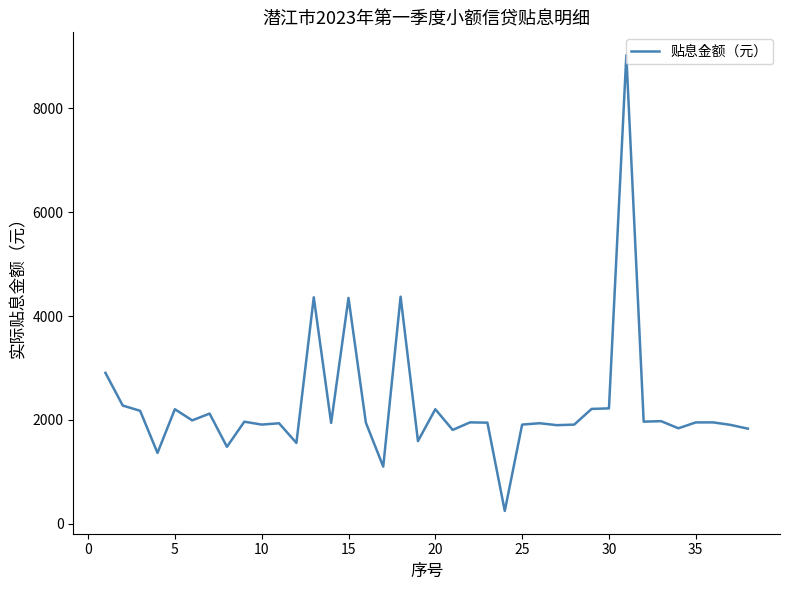

What is the minimum value shown in the chart?

245.6